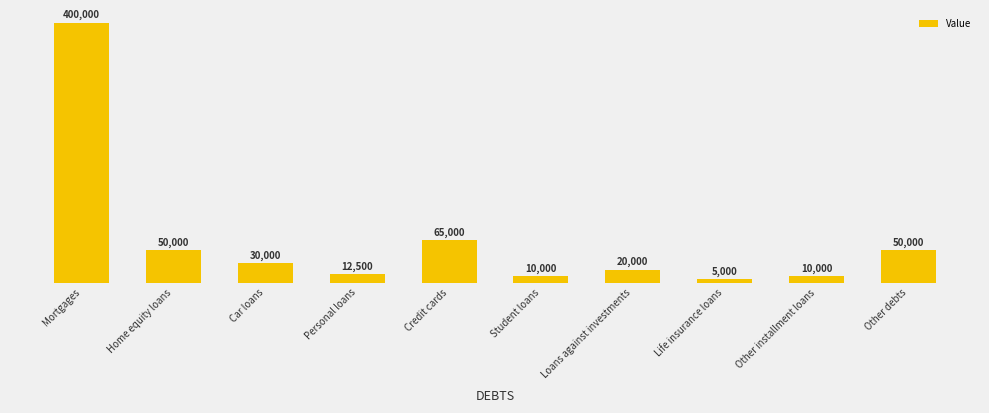

What is the average value?

65250